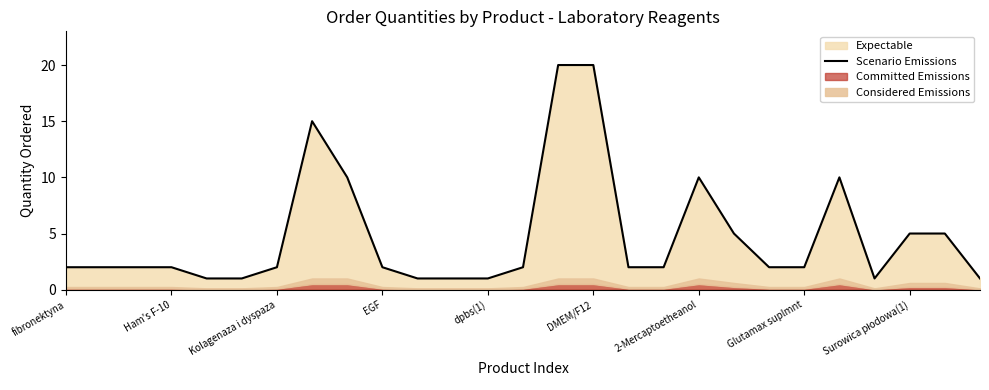

What position from the right is 26?

1